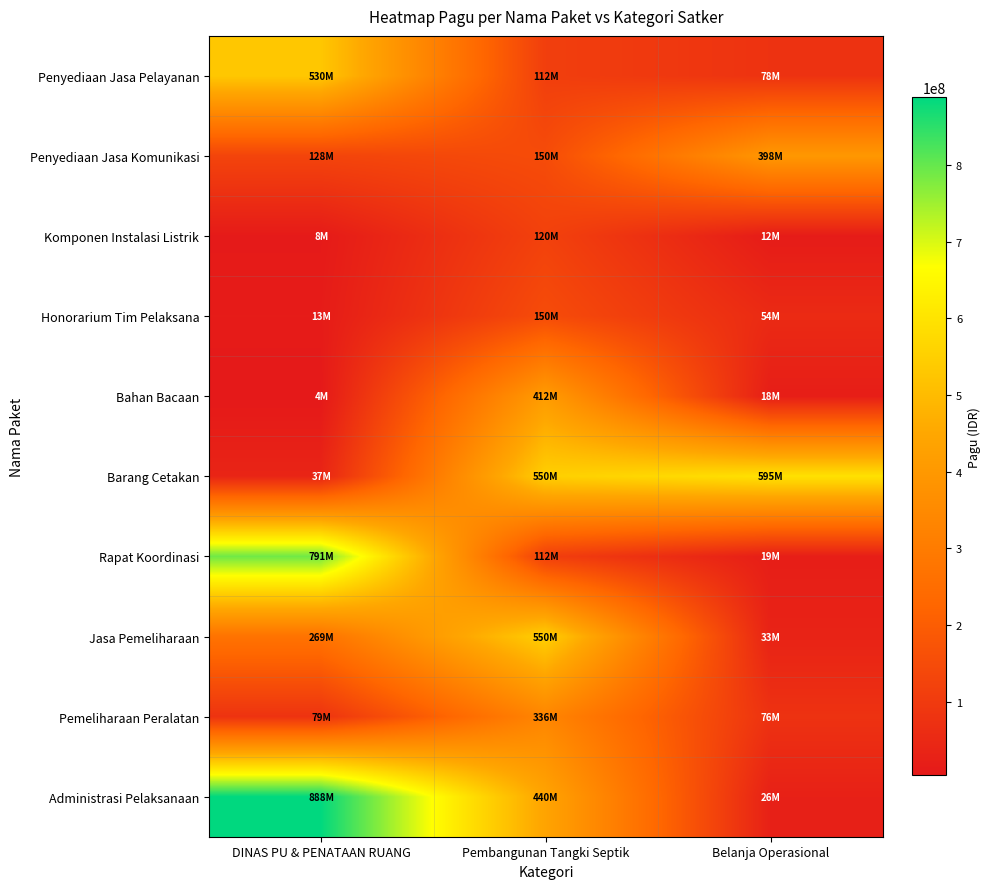

Which label corresponds to the largest value in the chart?

DINAS PU & PENATAAN RUANG